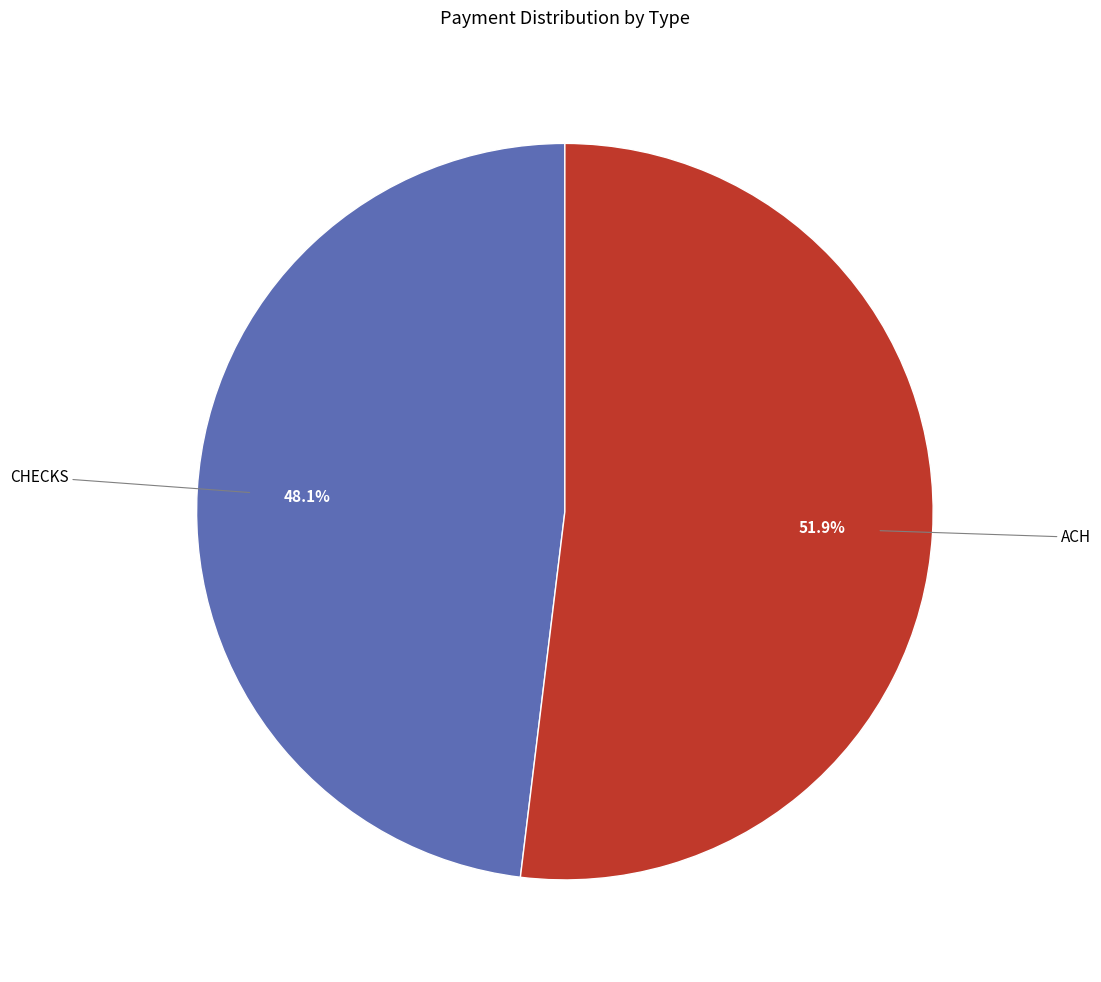

Which category has the smallest portion of the pie?

CHECKS